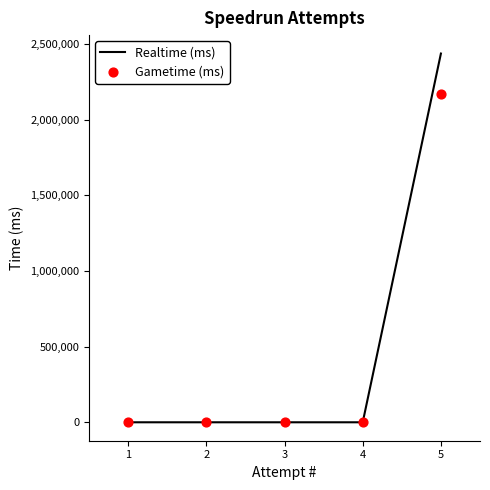

Which series contains the highest Y value?

Realtime (ms)